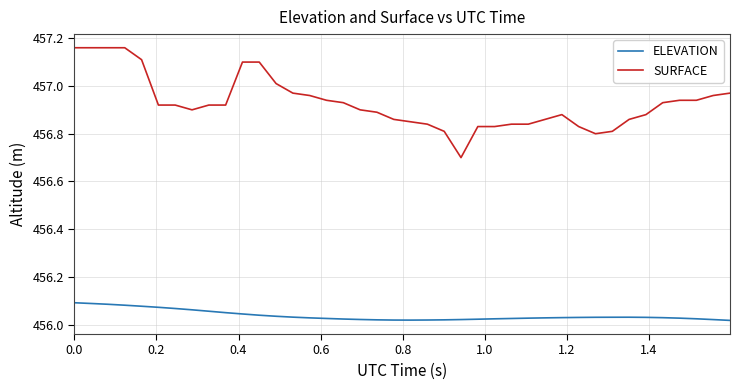

What is the difference between the maximum and minimum values in the SURFACE series?

0.5